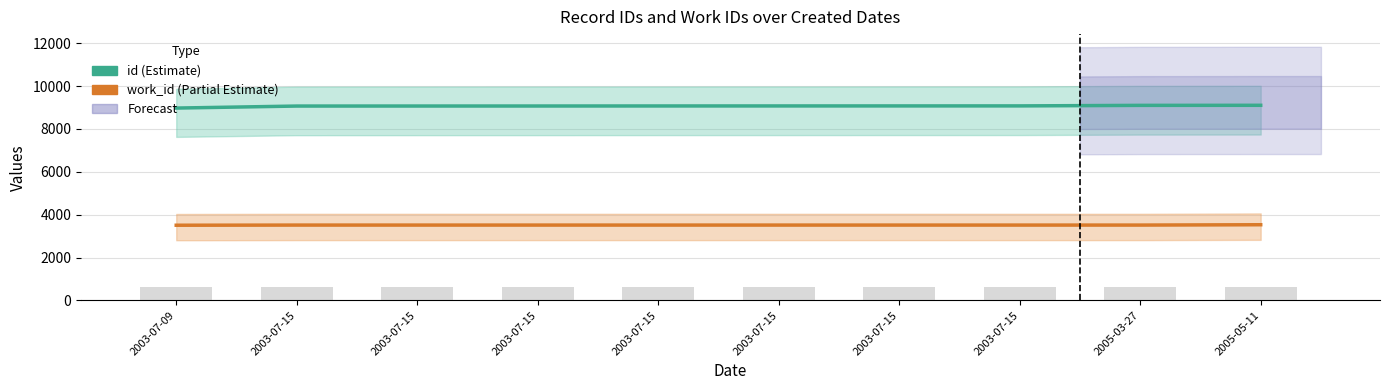

Rank the series at 2003-07-15 from lowest to highest value.

work_id, id